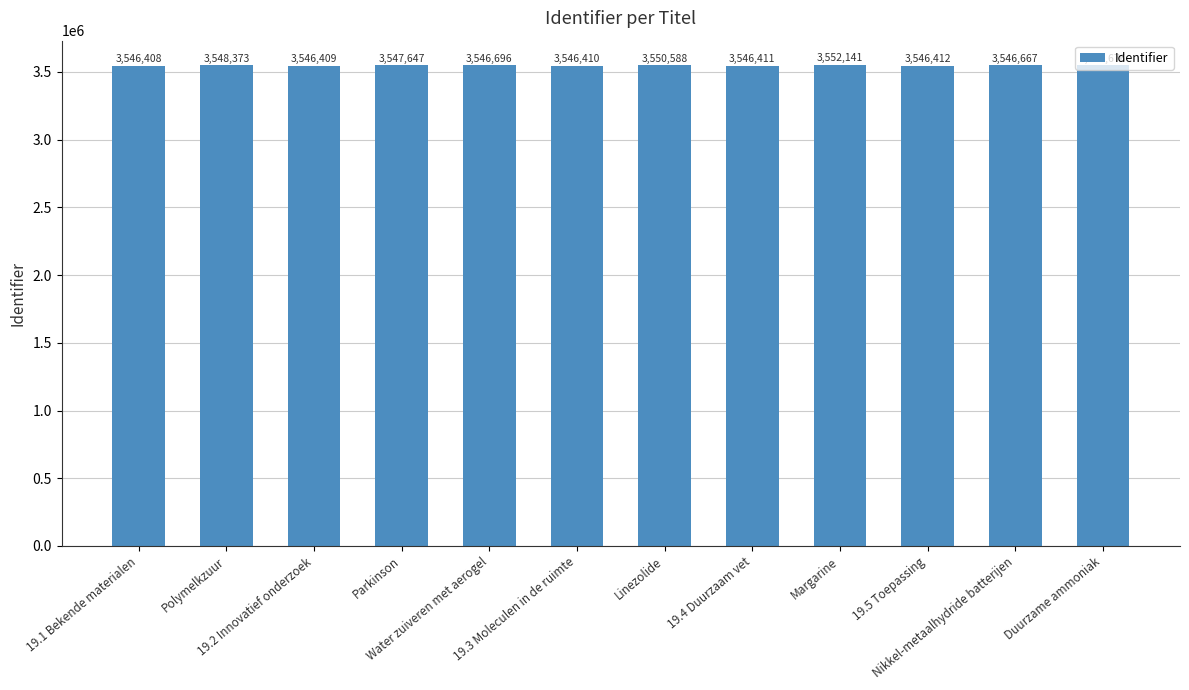

What is the difference between the values at 19.1 Bekende materialen and Nikkel-metaalhydride batterijen?

259